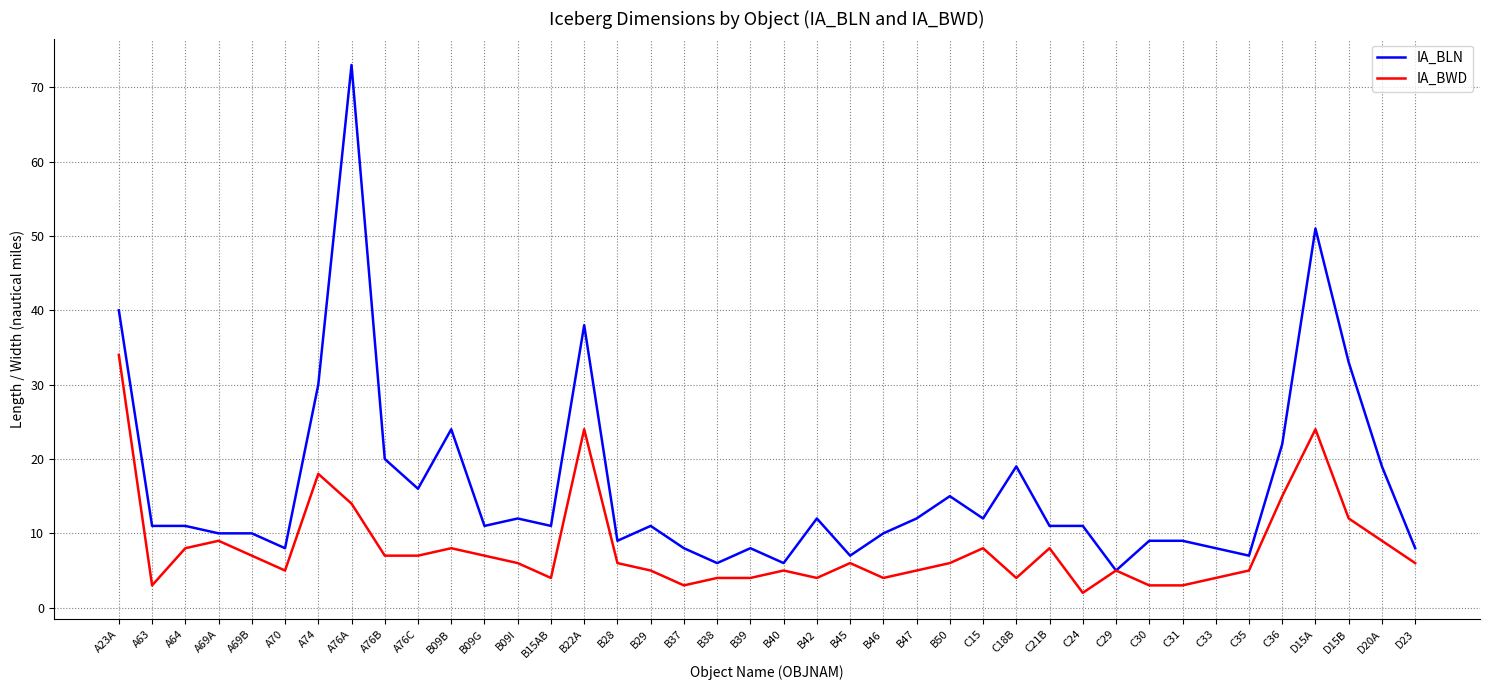

What position from the left is B09B?

11